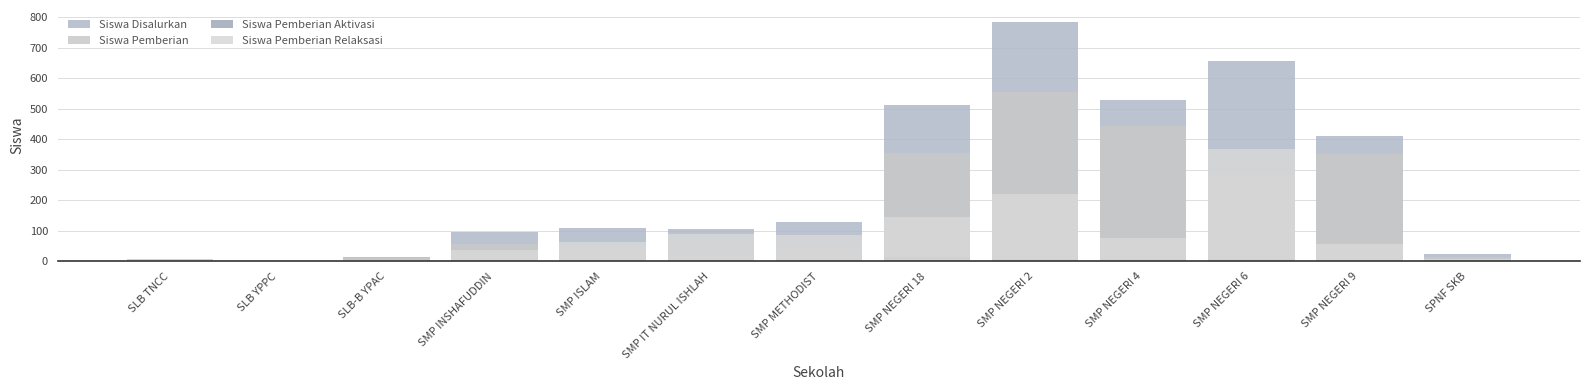

Is it true that Siswa Pemberian equals 5 at SMP IT NURUL ISHLAH?

False